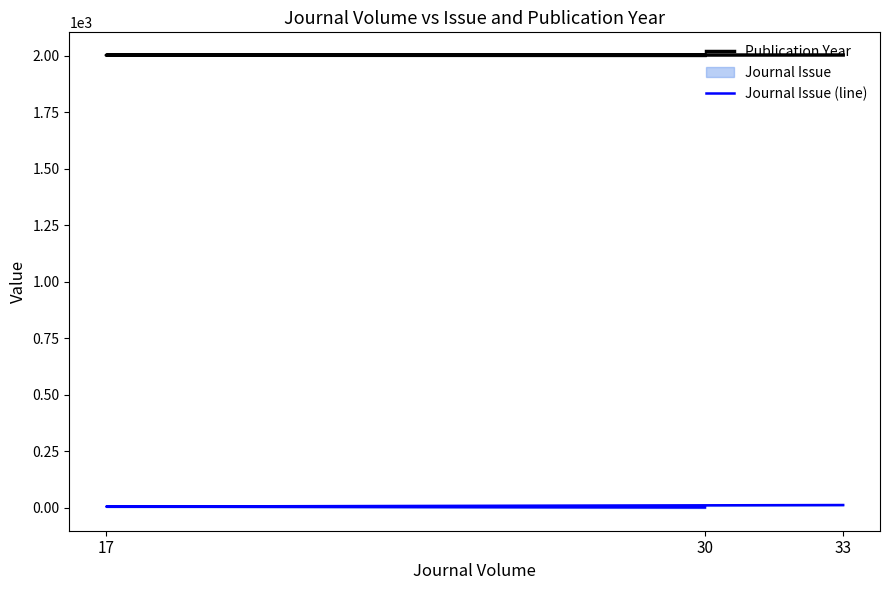

At which label does Publication Year reach its peak?

33